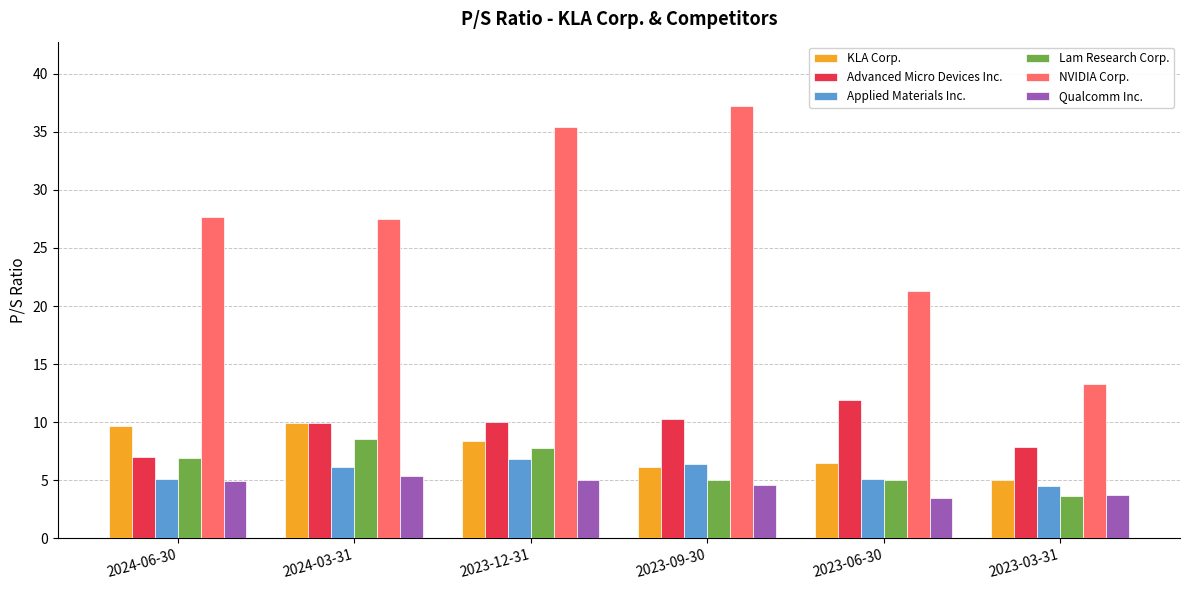

Which series has the largest total across all categories?

NVIDIA Corp.